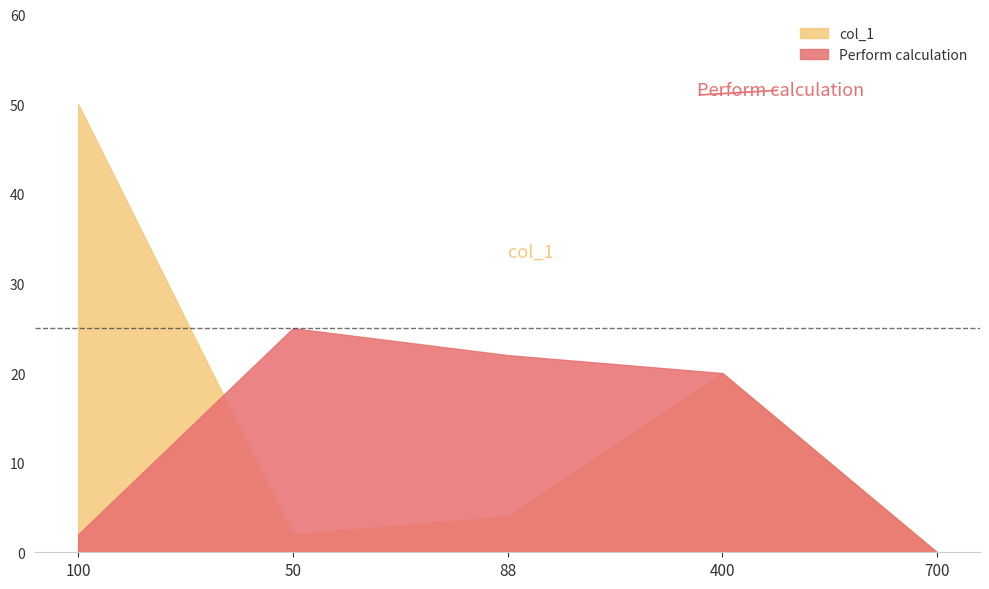

Reading left to right, what are all the values shown in this chart?

col_1: 100=50	50=2	88=4	400=20	700=0
Perform calculation: 100=2	50=25	88=22	400=20	700=0